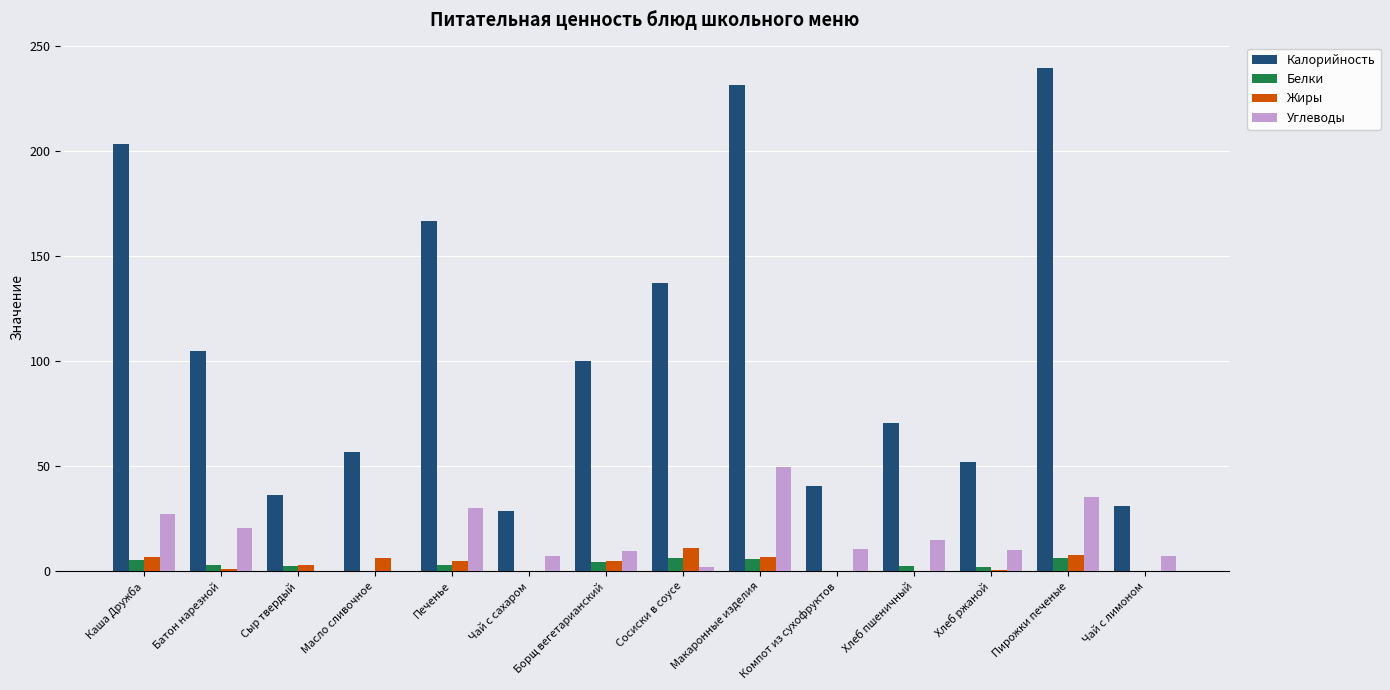

What is the maximum value shown in the chart?

239.7